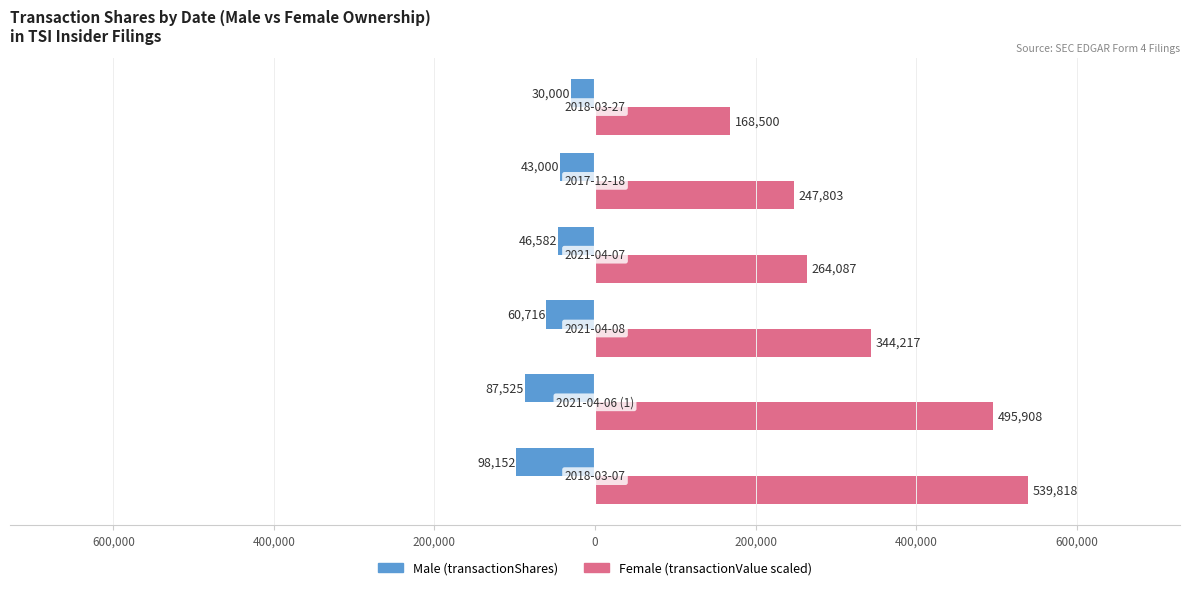

The Female series shows 524688 at 400,000. True or false?

False